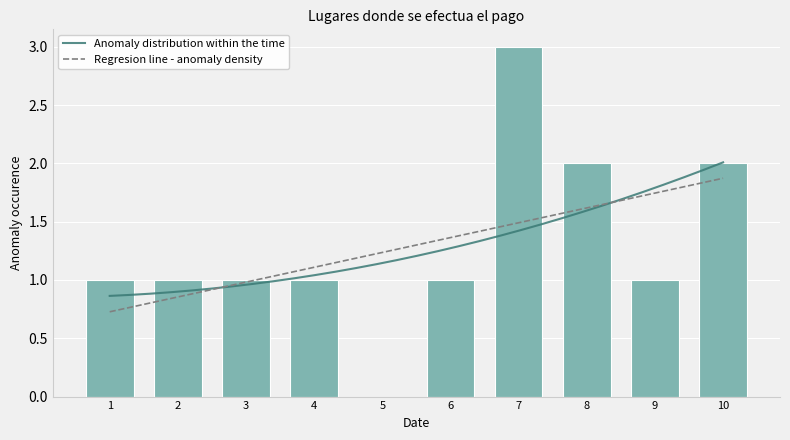

Between 4 and 10, which is larger?

10